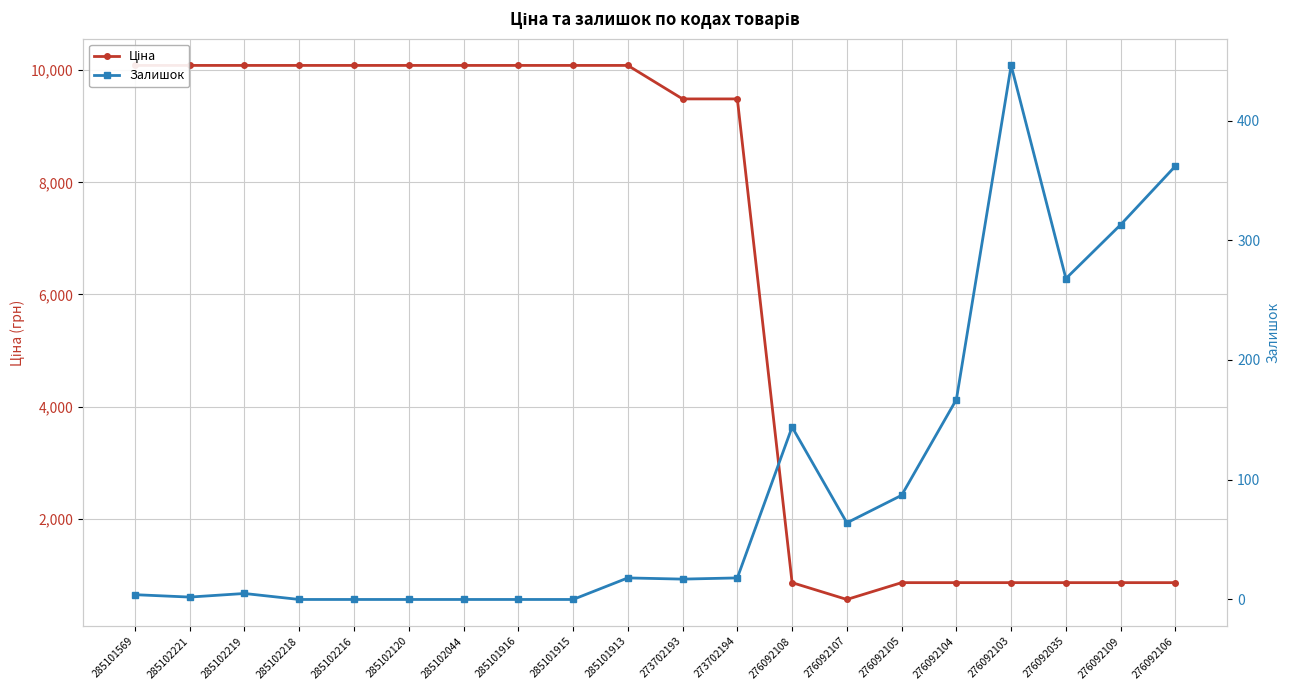

The value of Ціна at 285101569 is 10085.8. True or false?

True